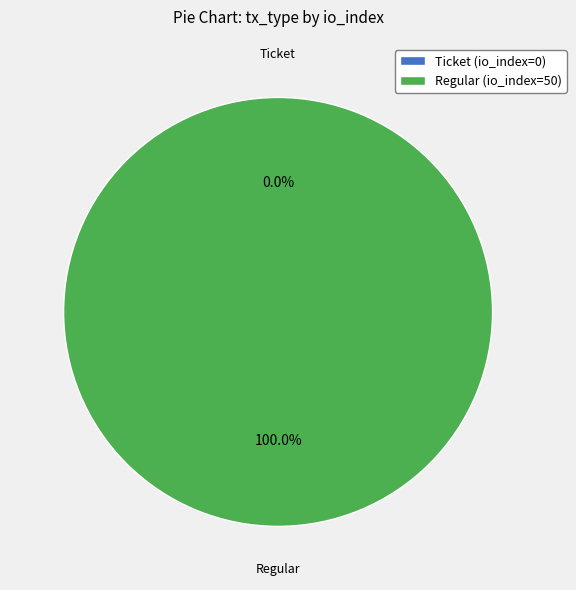

Which has a higher value, Regular (io_index=50) or Ticket (io_index=0)?

Regular (io_index=50)